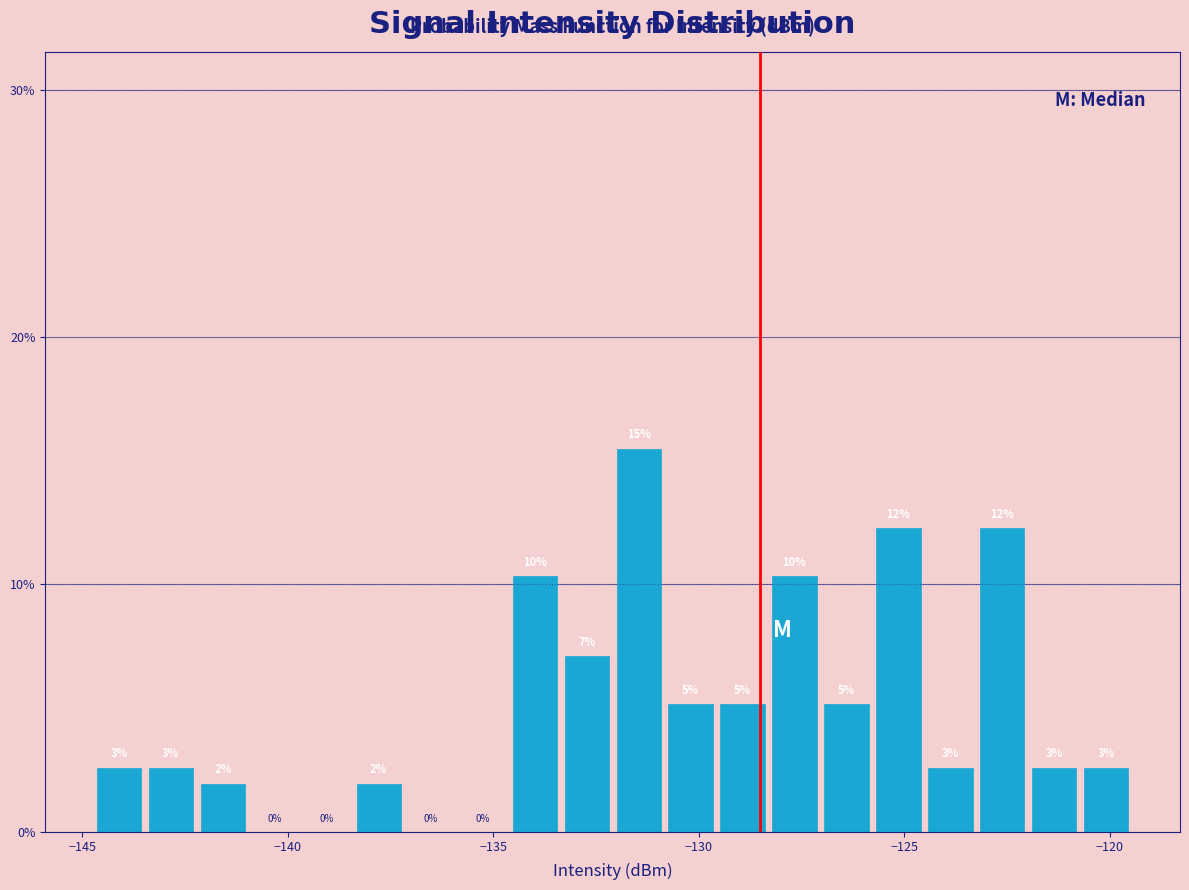

Around what value on the x-axis is the tallest bar? Give the approximate position of its centre, as read against the axis.

-131.5